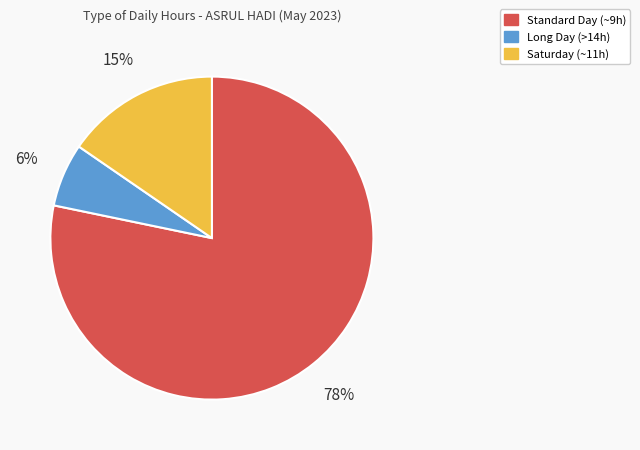

Which category has the biggest portion of the pie?

Standard Day (~9h)